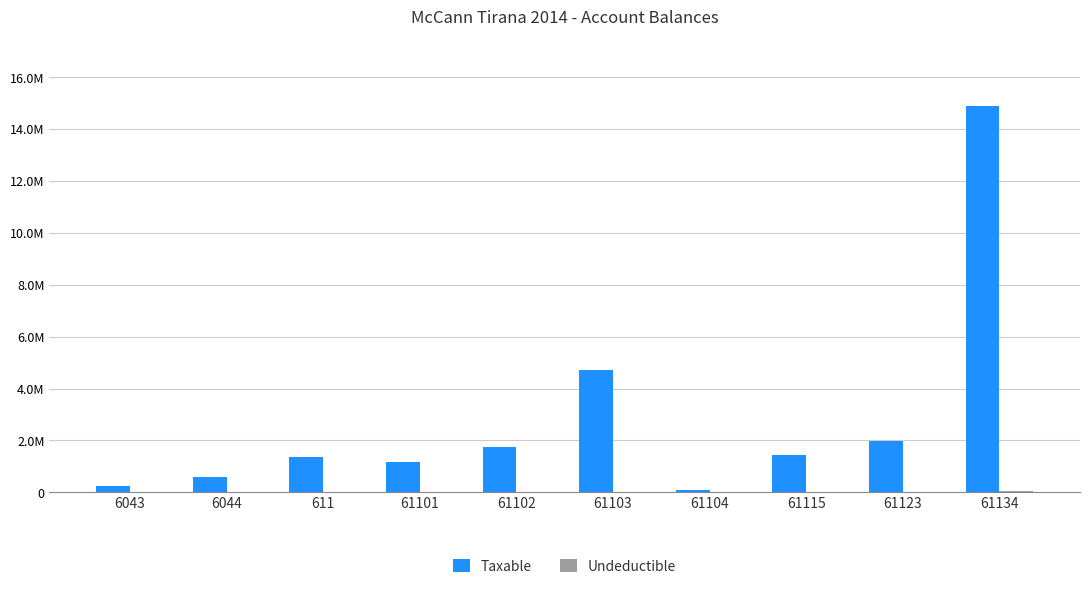

Rank the series by their average value, from lowest to highest.

Undeductible, Taxable